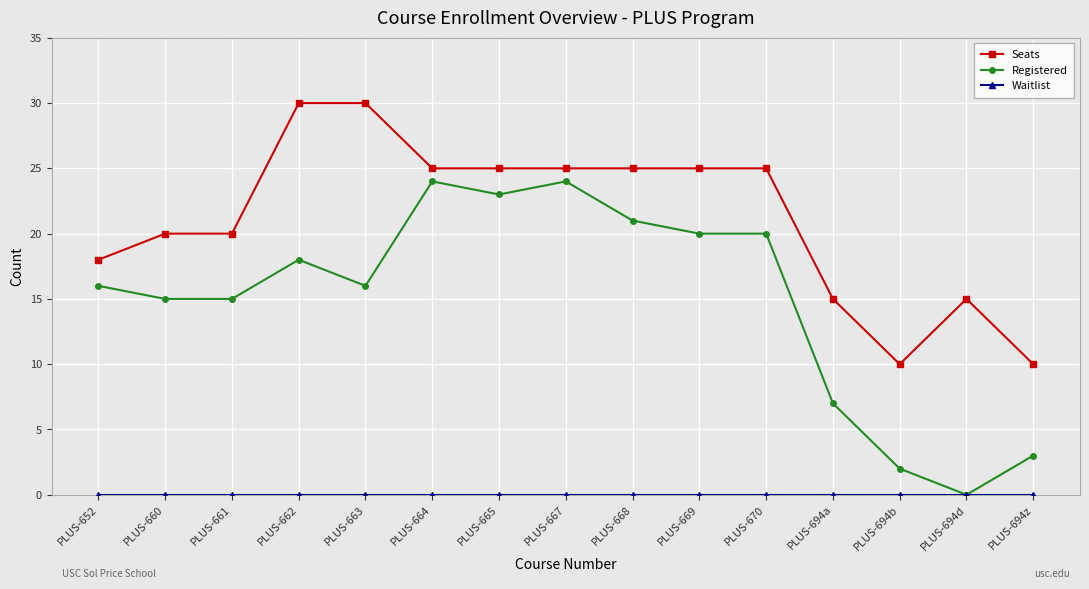

How many positive values does the Registered series have?

14